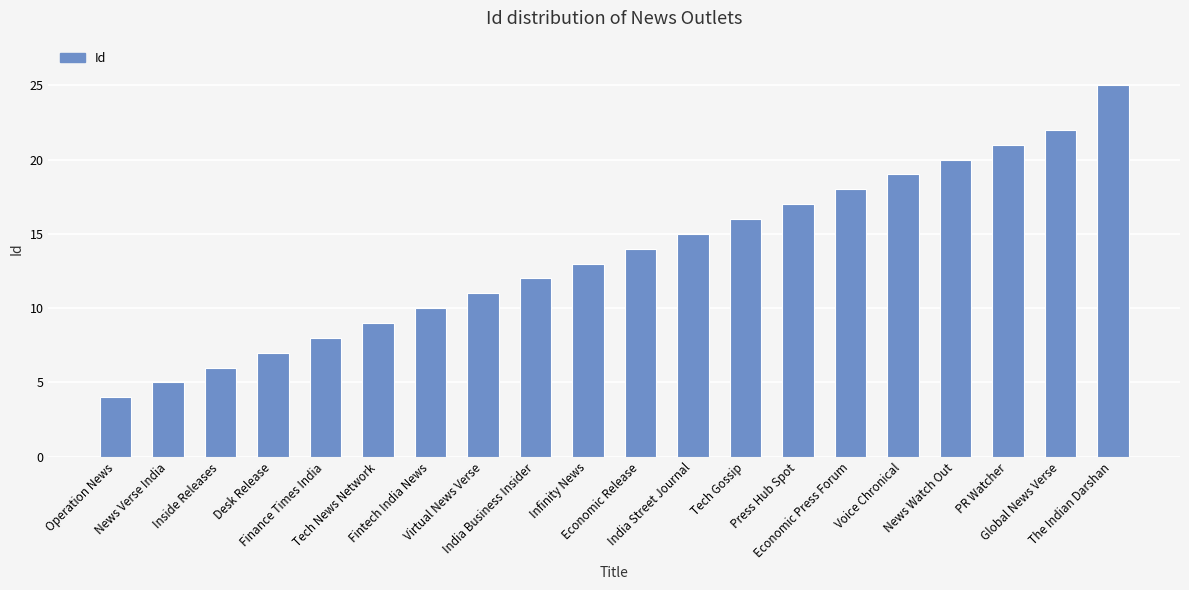

Reading left to right, transcribe all the data shown in this chart.

4	5	6	7	8	9	10	11	12	13	14	15	16	17	18	19	20	21	22	25